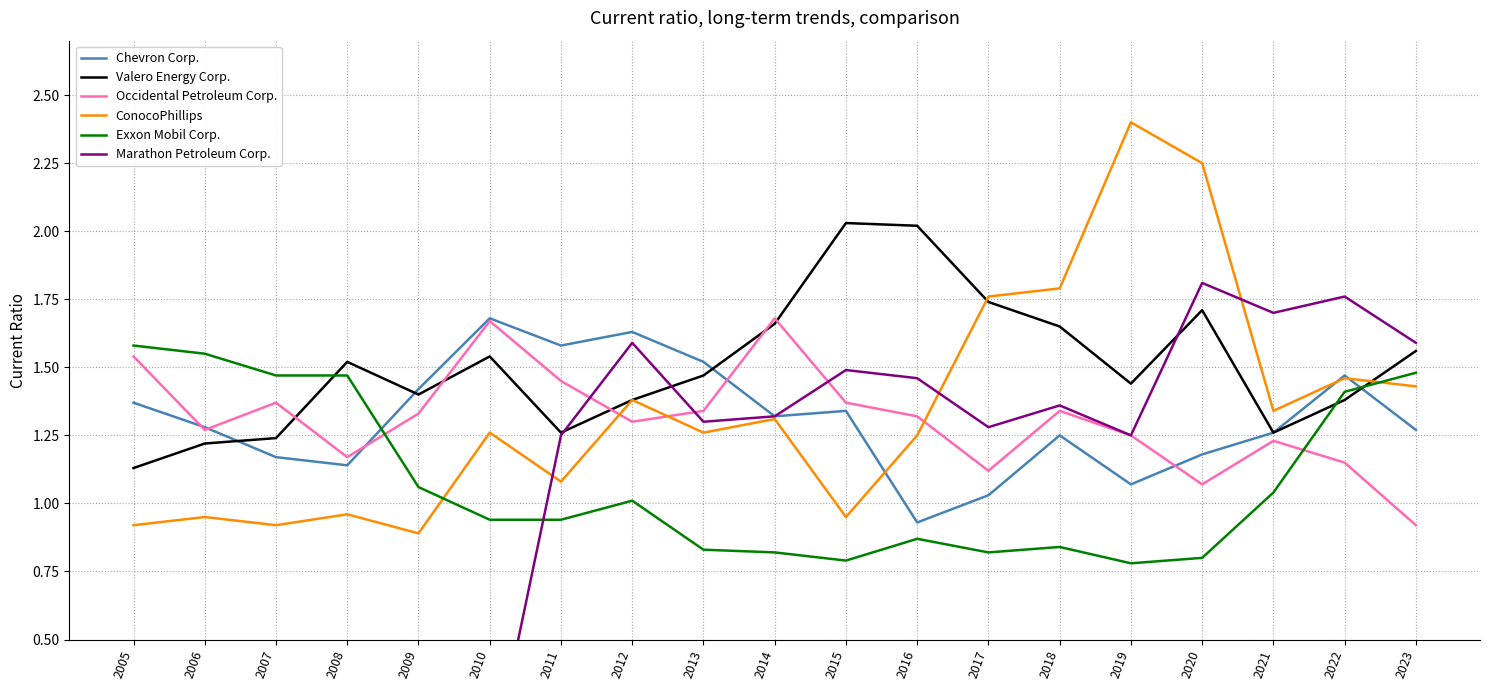

What is the difference between the Valero Energy Corp. values at 2005 and 2011?

0.1